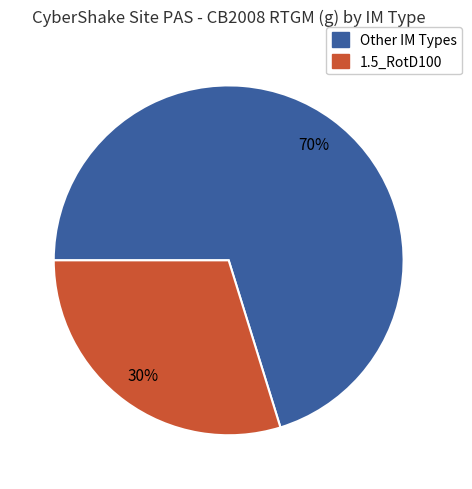

Count the number of slices in the pie.

2